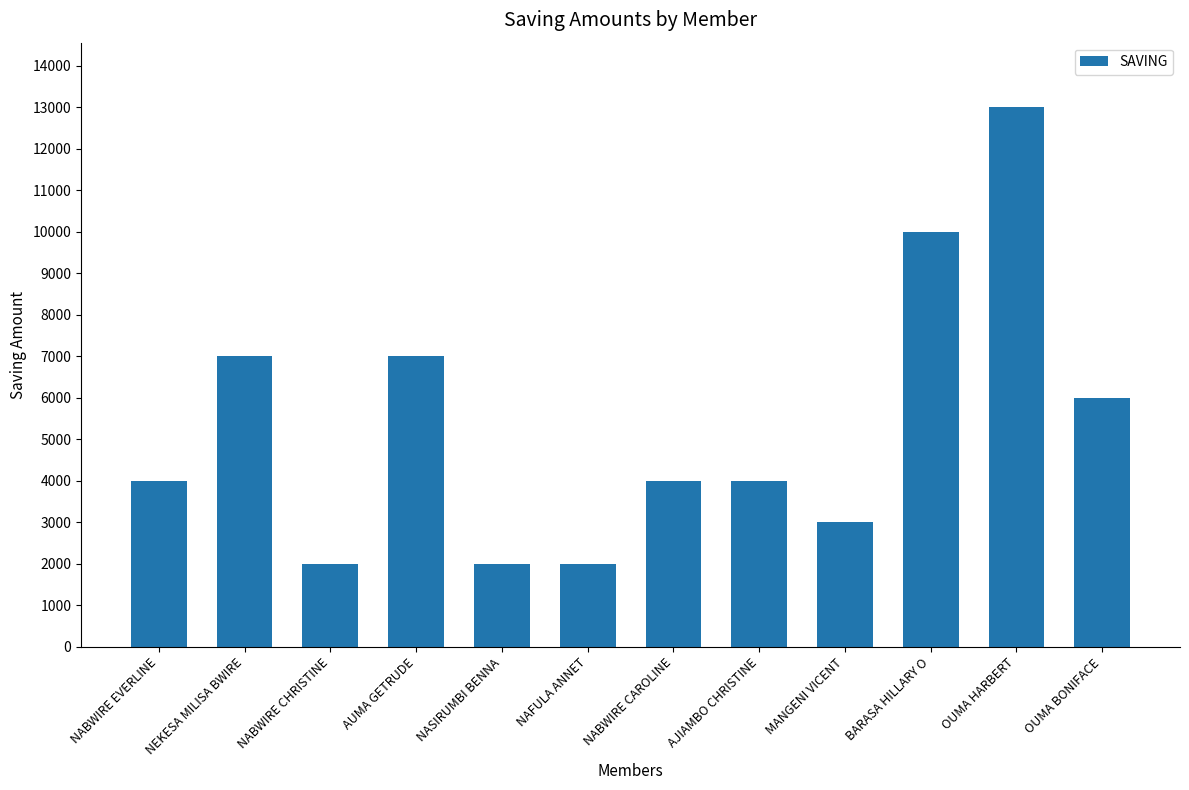

Is it true that the value at NAFULA ANNET is 2000?

True